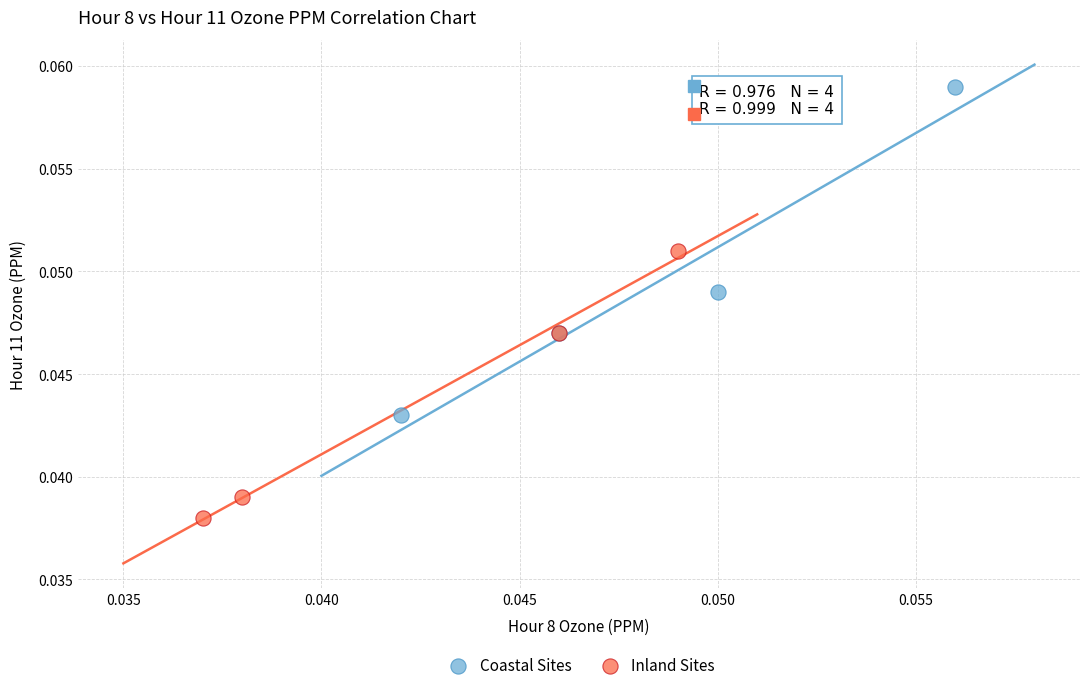

Which series reaches the maximum Y coordinate?

Coastal Sites